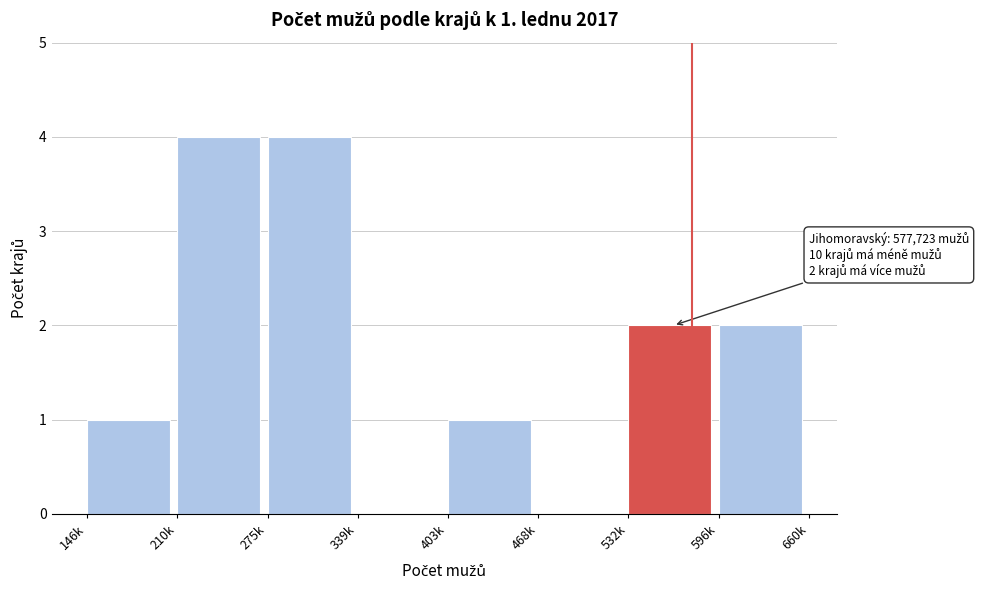

Reading right to left, what are all the values shown in this chart?

596k=2	532k=2	468k=0	403k=1	339k=0	275k=4	210k=4	146k=1